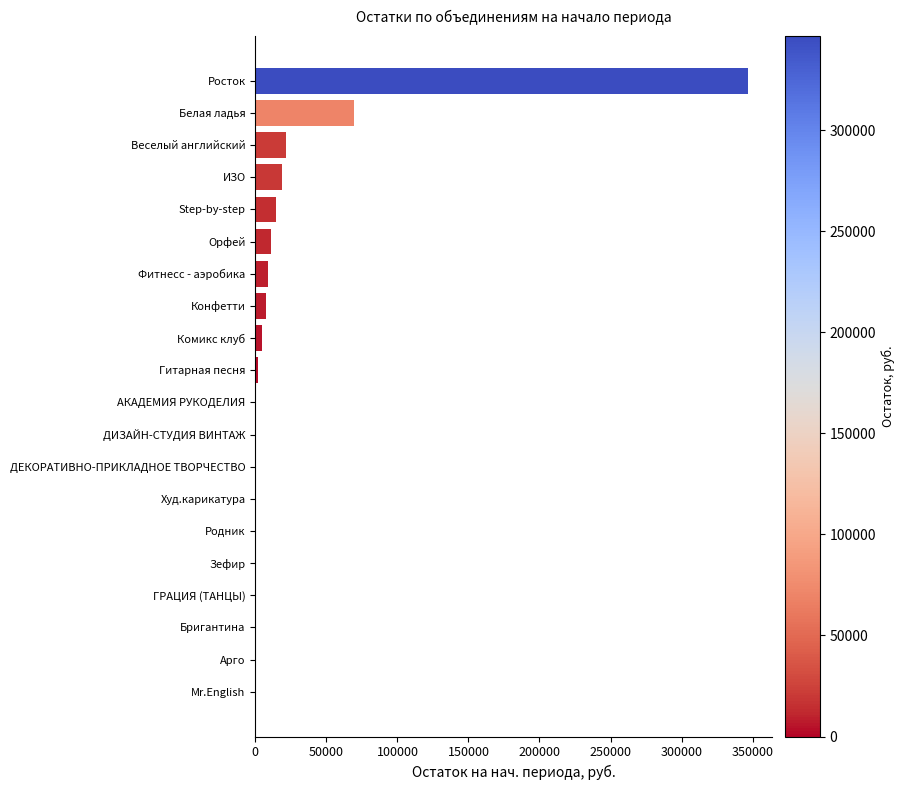

Between Арго and ИЗО, which is larger?

ИЗО